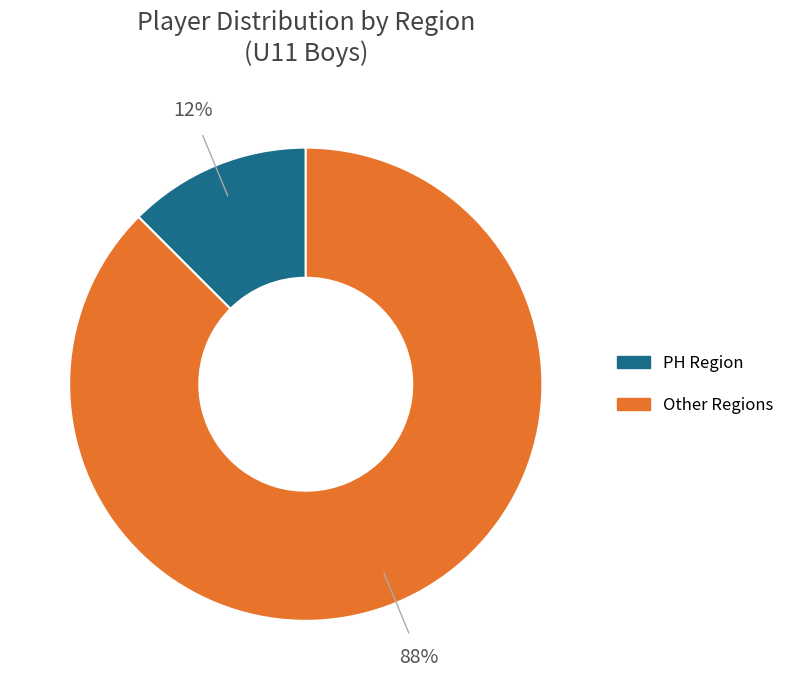

Does any single category account for the majority?

Yes